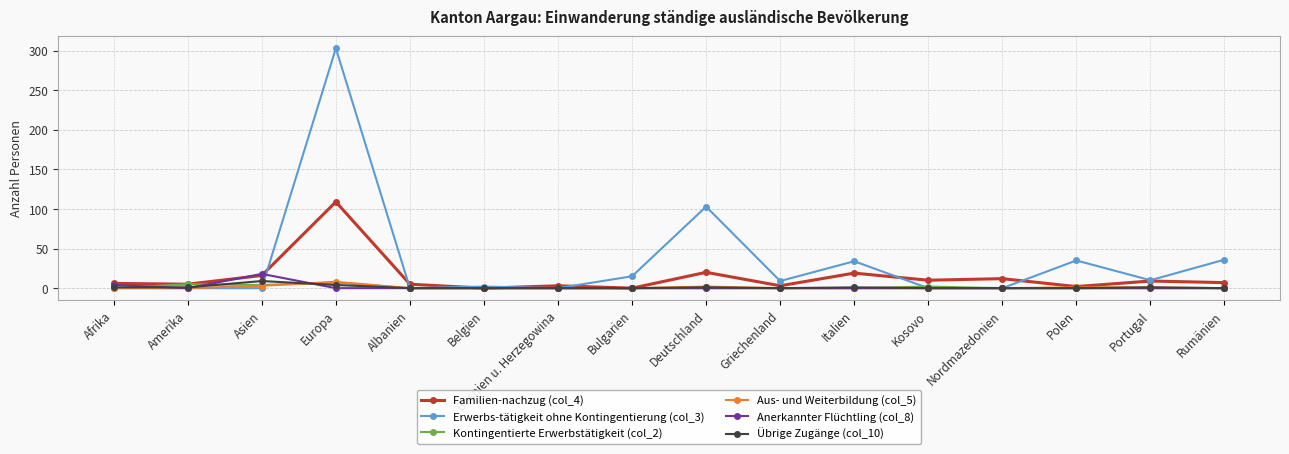

Count the number of data series in this chart.

6